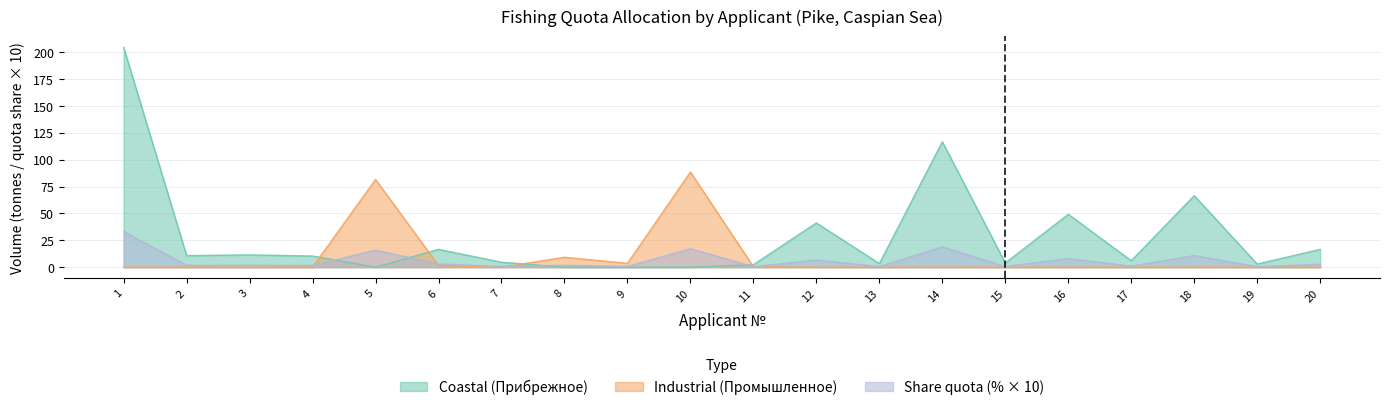

Which series has the widest spread of values?

Coastal (Прибрежное)